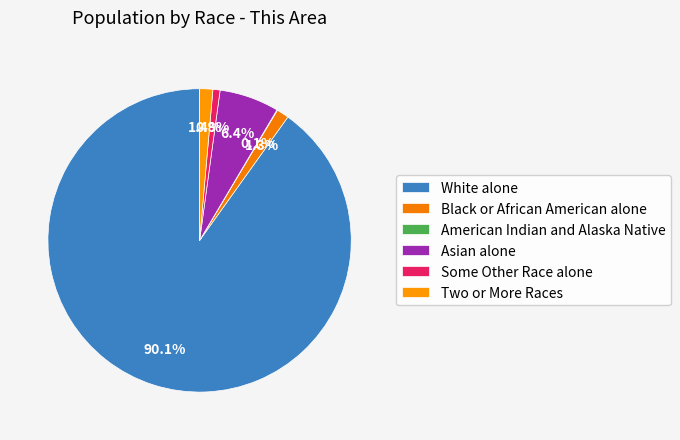

How much of the chart is everything except Some Other Race alone?

99.2%